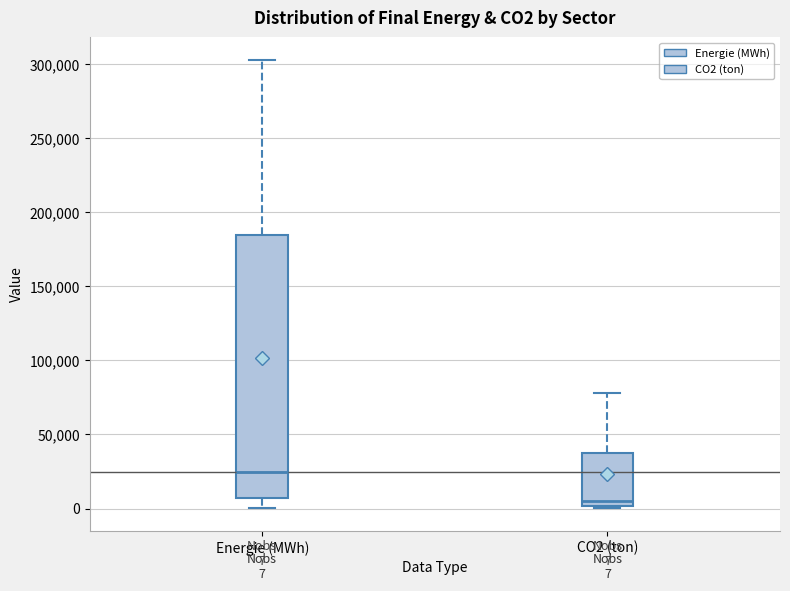

Which box is the tallest, from its lower edge to its upper edge?

Energie (MWh)